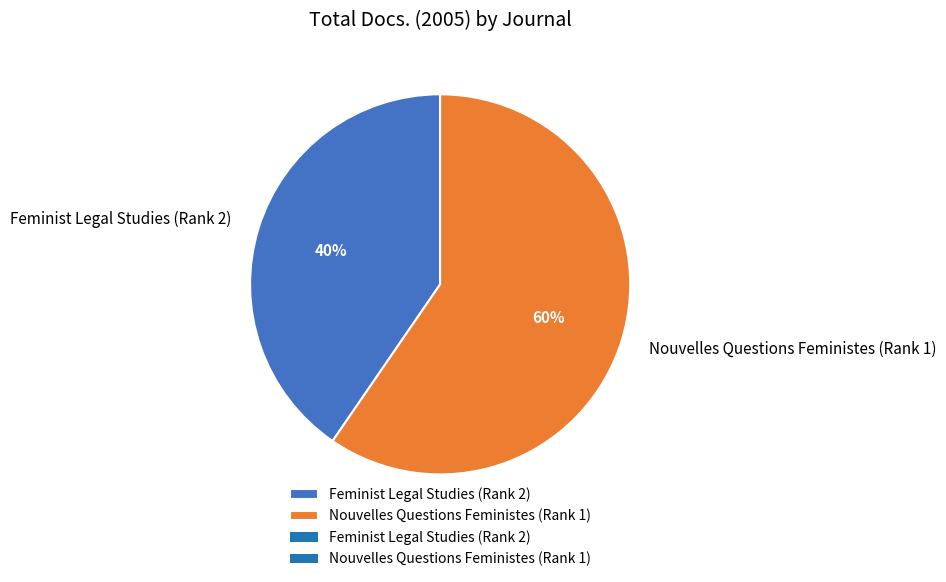

To the nearest percent, what portion does Nouvelles Questions Feministes (Rank 1) represent?

60%